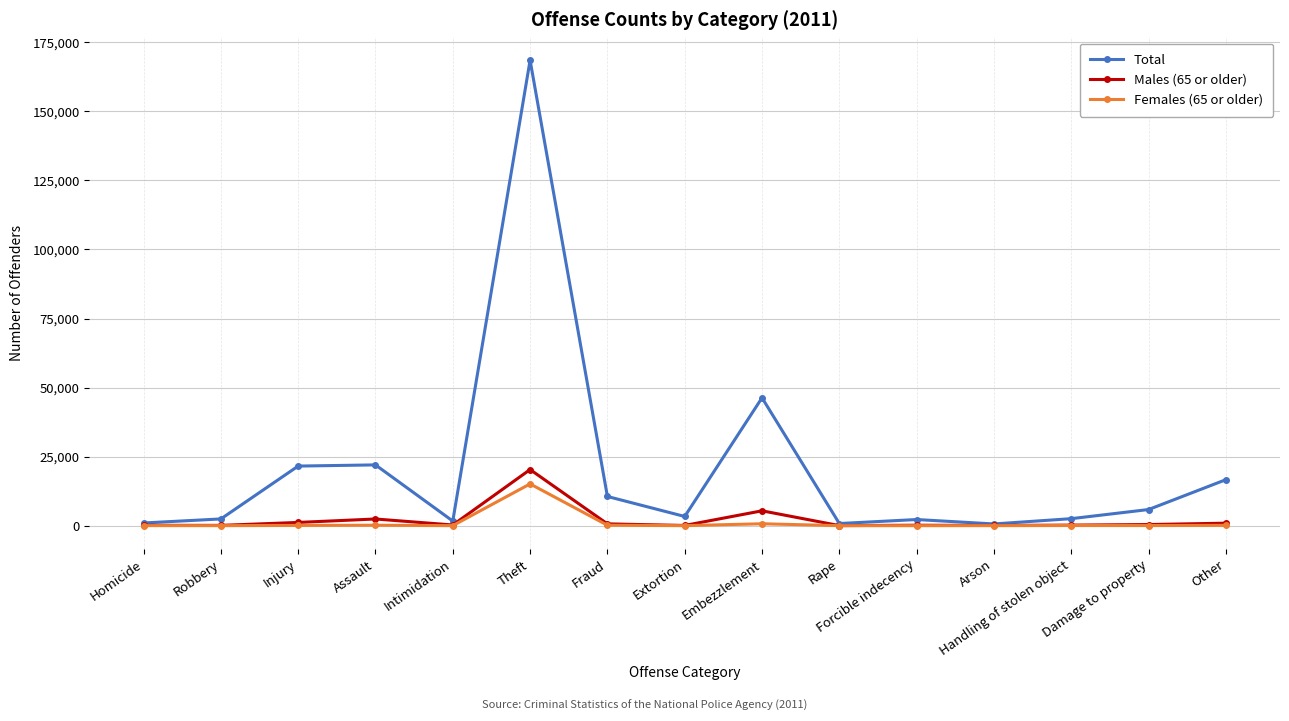

Which series has the largest range (max minus min)?

Total